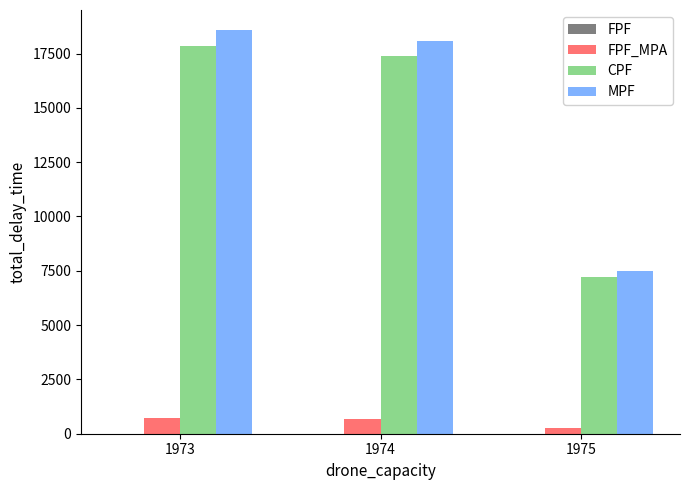

At which category is the sum across all series the highest?

1973